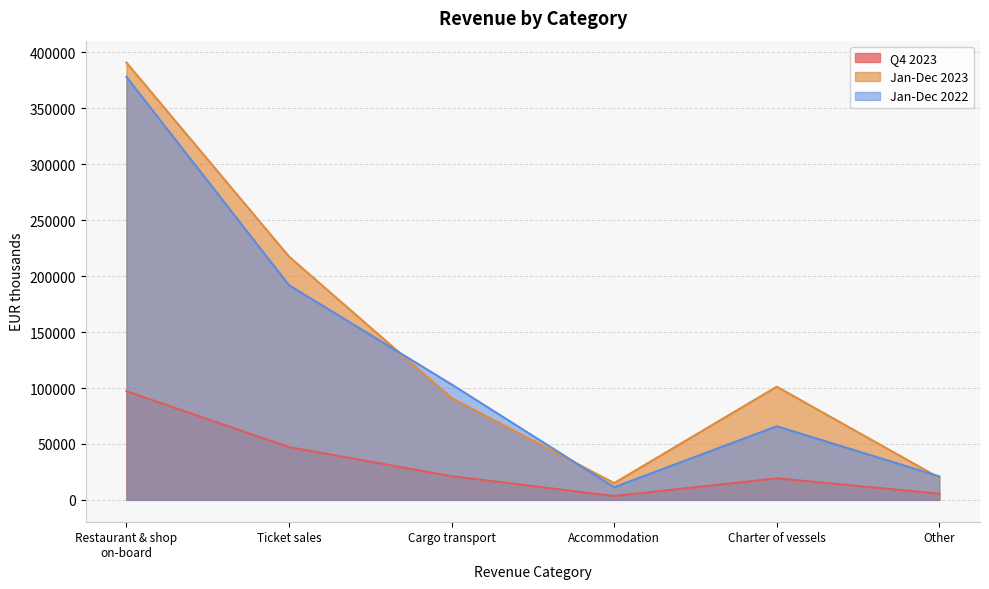

Which label corresponds to the smallest value in the chart?

Accommodation